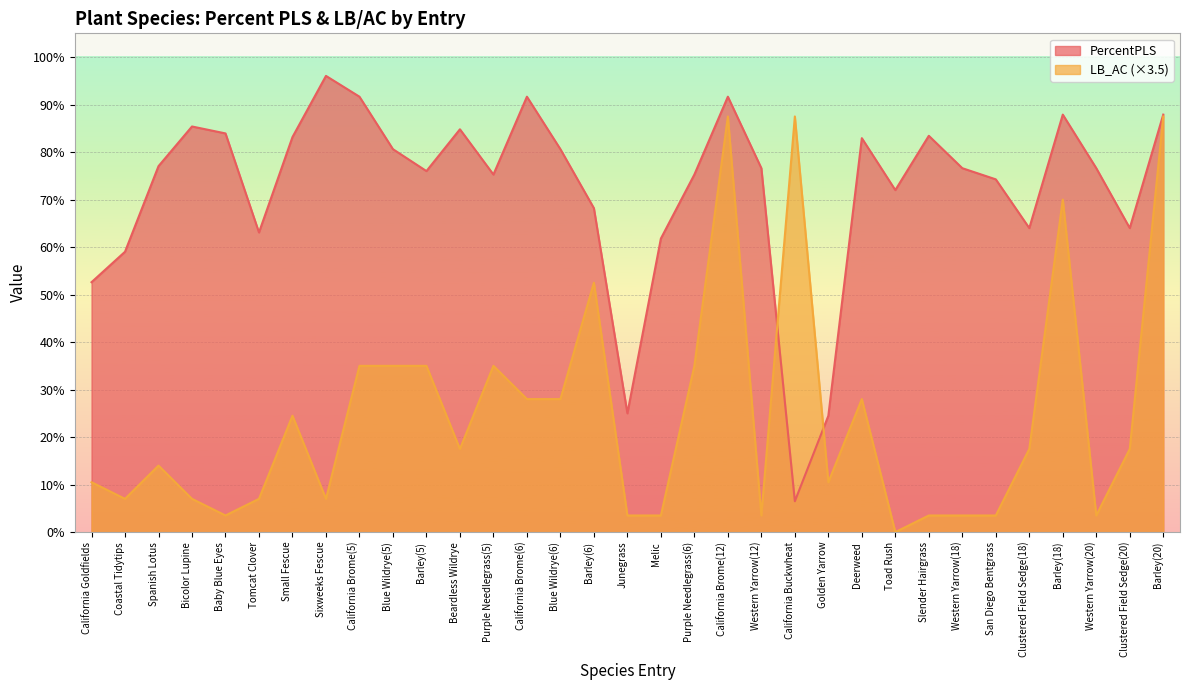

Which series changed the most between Beardless Wildrye and Slender Hairgrass?

LB_AC (×3.5)